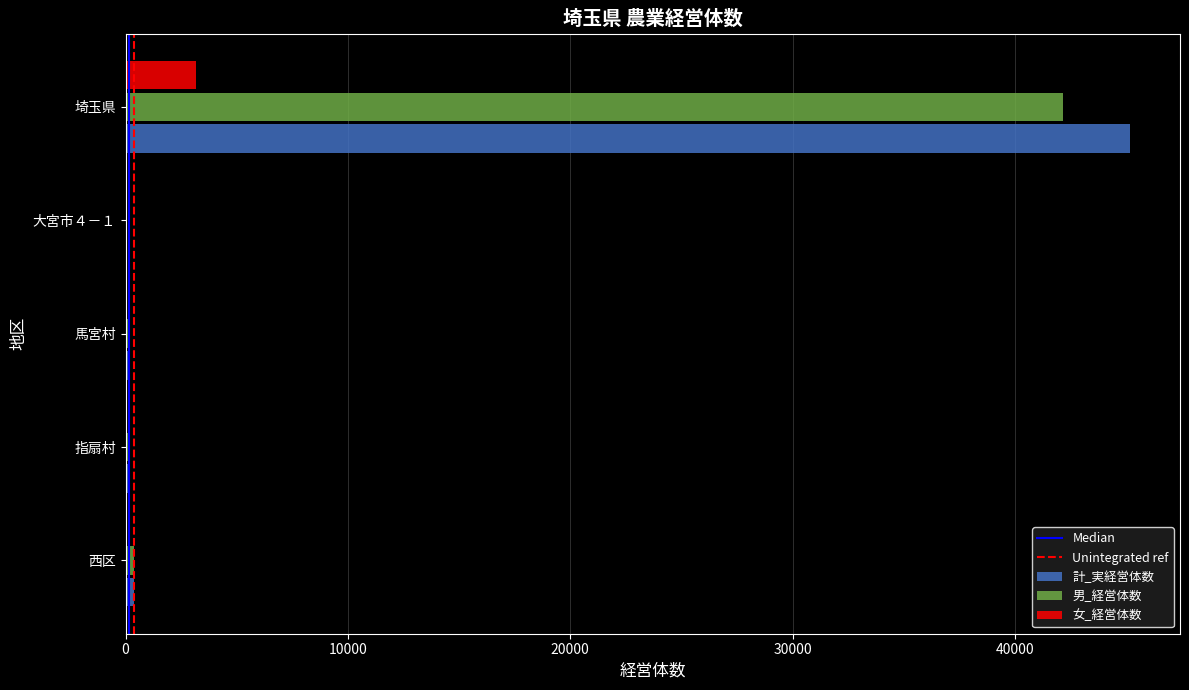

Read the 計_実経営体数 value at 馬宮村.

150